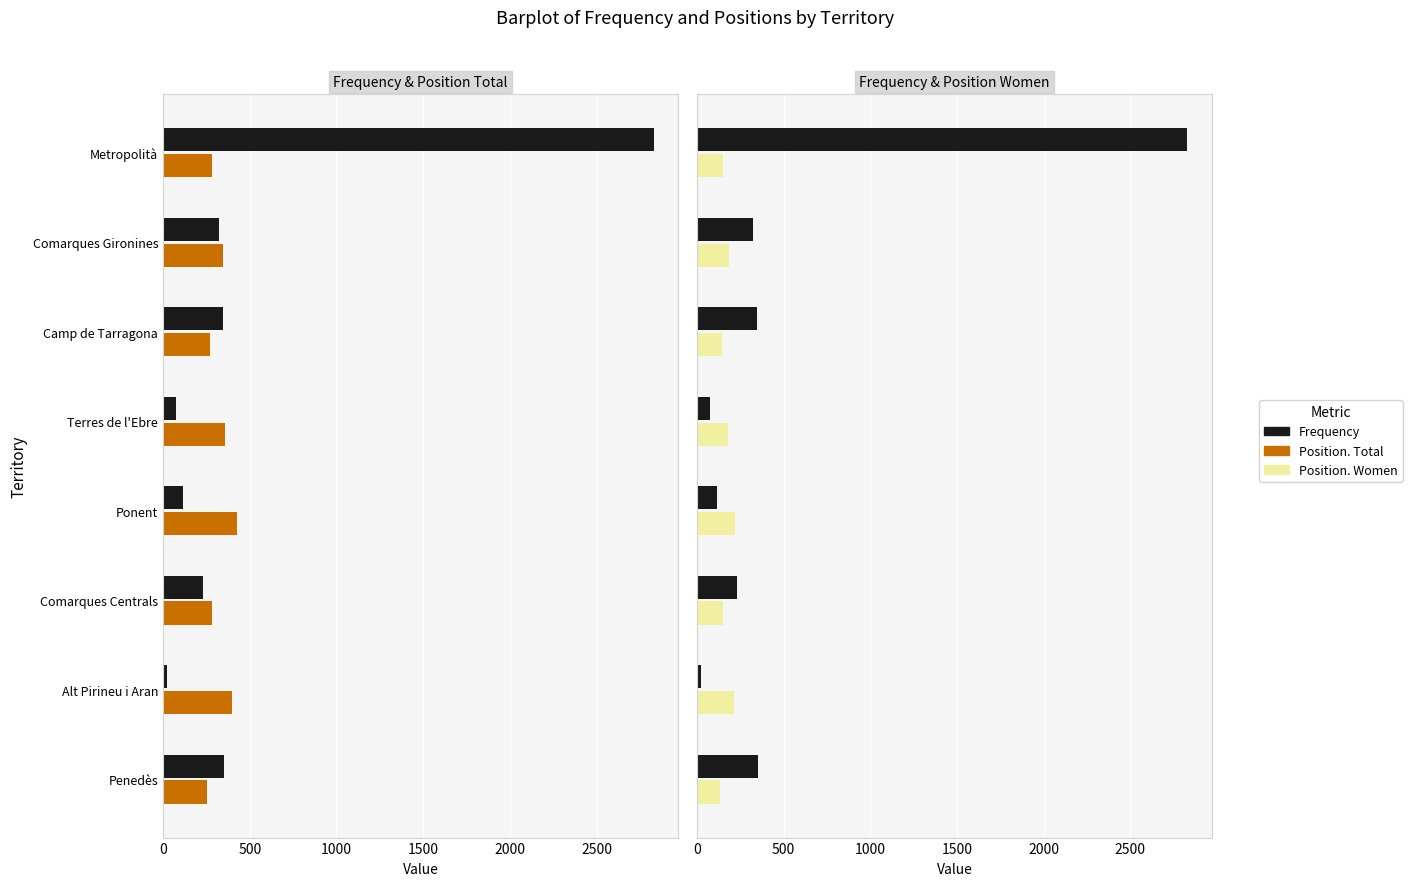

The value of Position. Women at Comarques Centrals is 234. True or false?

False